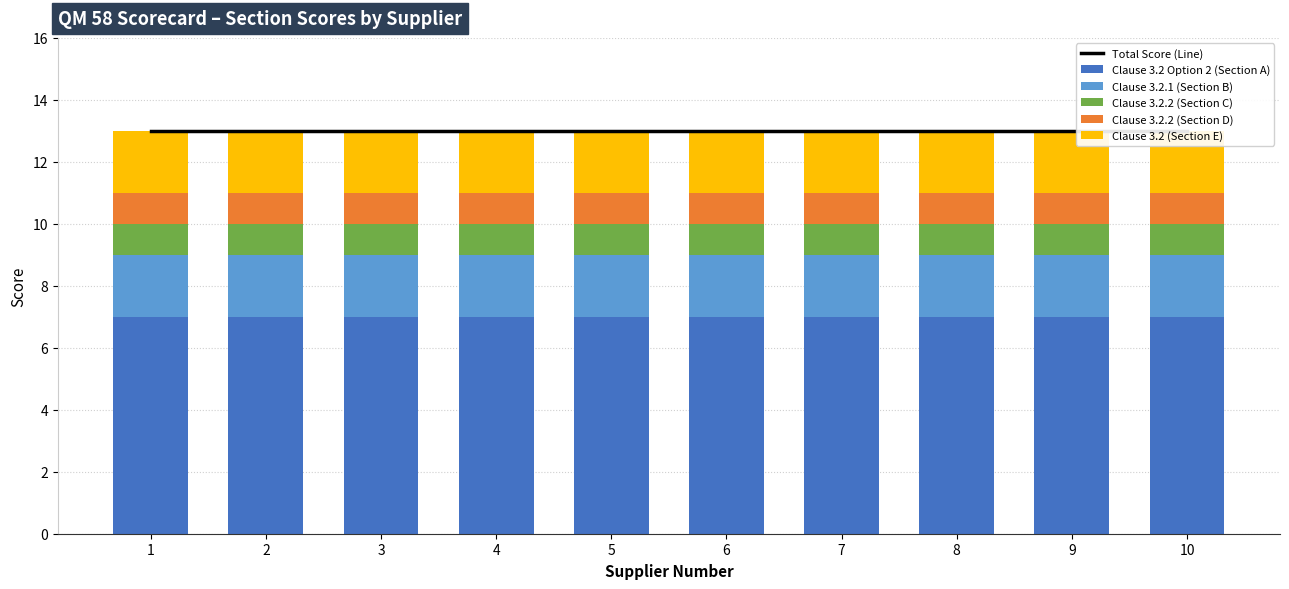

How many series are shown in this chart?

6